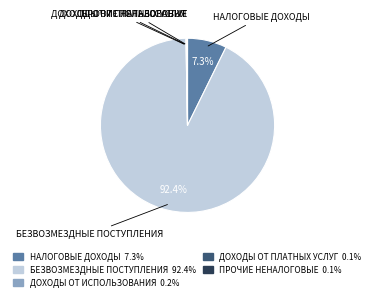

Is there any slice that represents more than half of the pie?

Yes